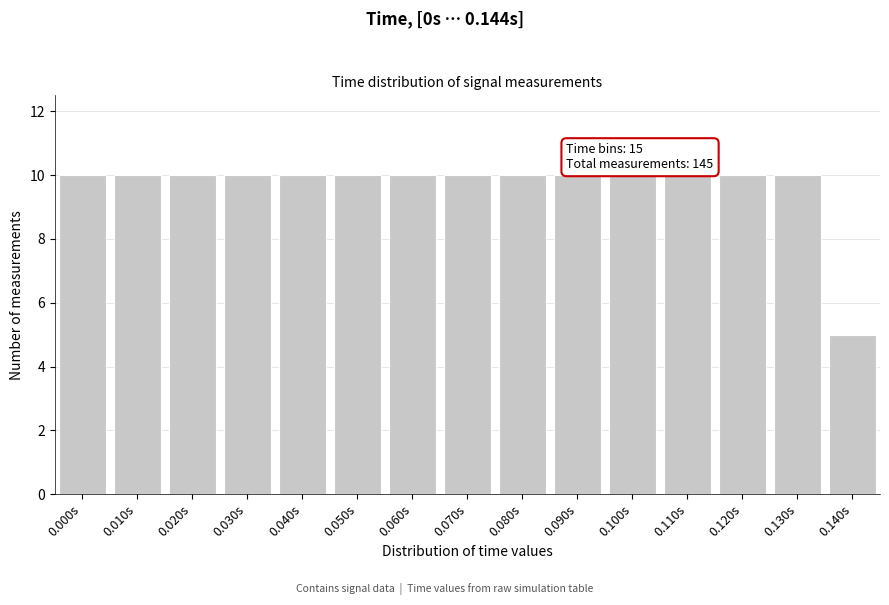

Reading left to right, extract all data points from this chart.

0.000s=10	0.010s=10	0.020s=10	0.030s=10	0.040s=10	0.050s=10	0.060s=10	0.070s=10	0.080s=10	0.090s=10	0.100s=10	0.110s=10	0.120s=10	0.130s=10	0.140s=5